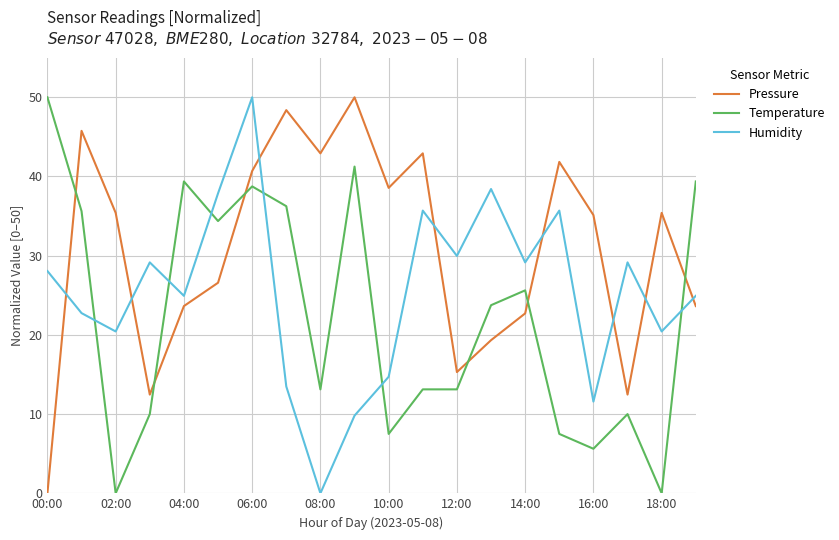

Rank the series by their average value, from lowest to highest.

Temperature, Humidity, Pressure